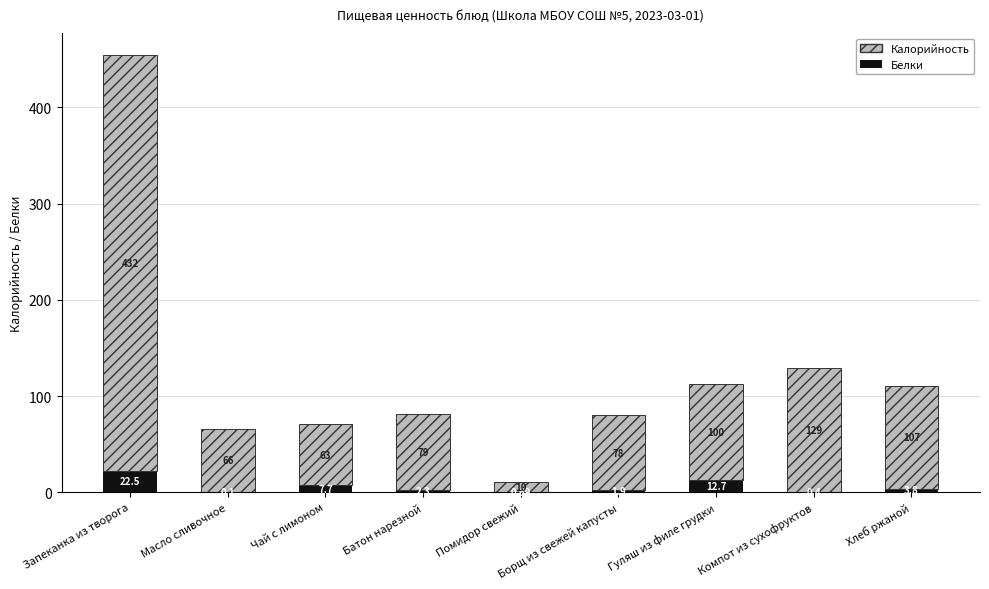

At which label does Белки reach its peak?

Запеканка из творога